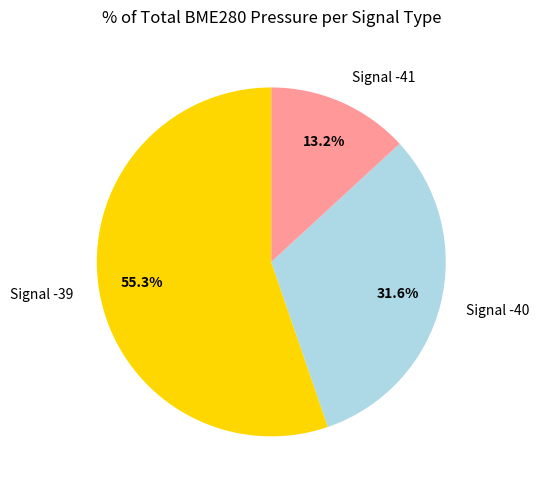

Combined, do Signal -41 and Signal -39 account for over 50%?

Yes